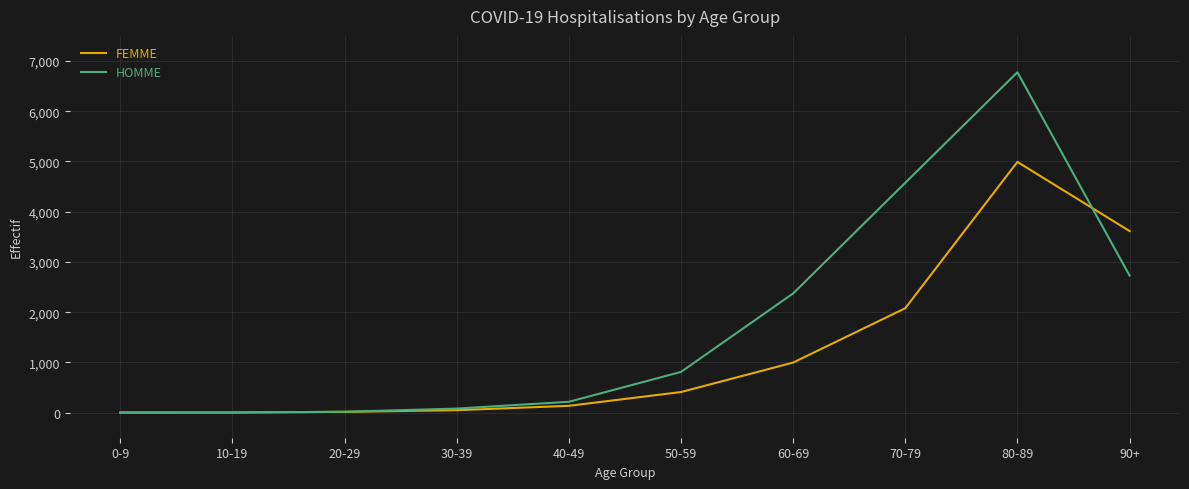

Rank the series by their average value, from highest to lowest.

HOMME, FEMME